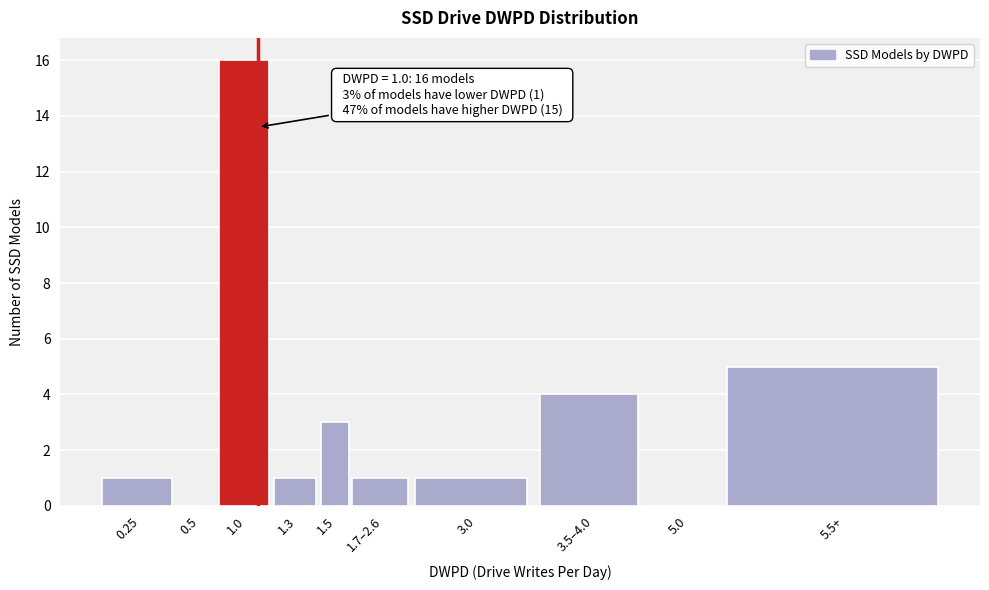

Reading left to right, transcribe all the data shown in this chart.

0.25=1	0.5=0	1.0=16	1.3=1	1.5=3	1.7–2.6=1	3.0=1	3.5–4.0=4	5.0=0	5.5+=5